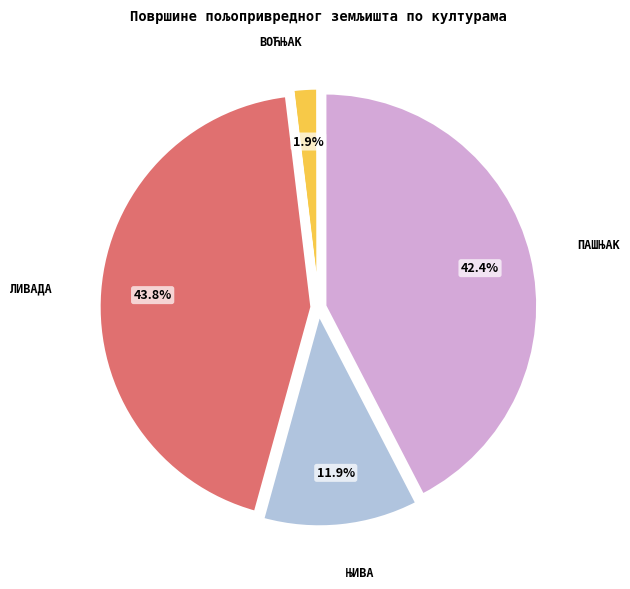

Is there a majority slice in this chart?

No